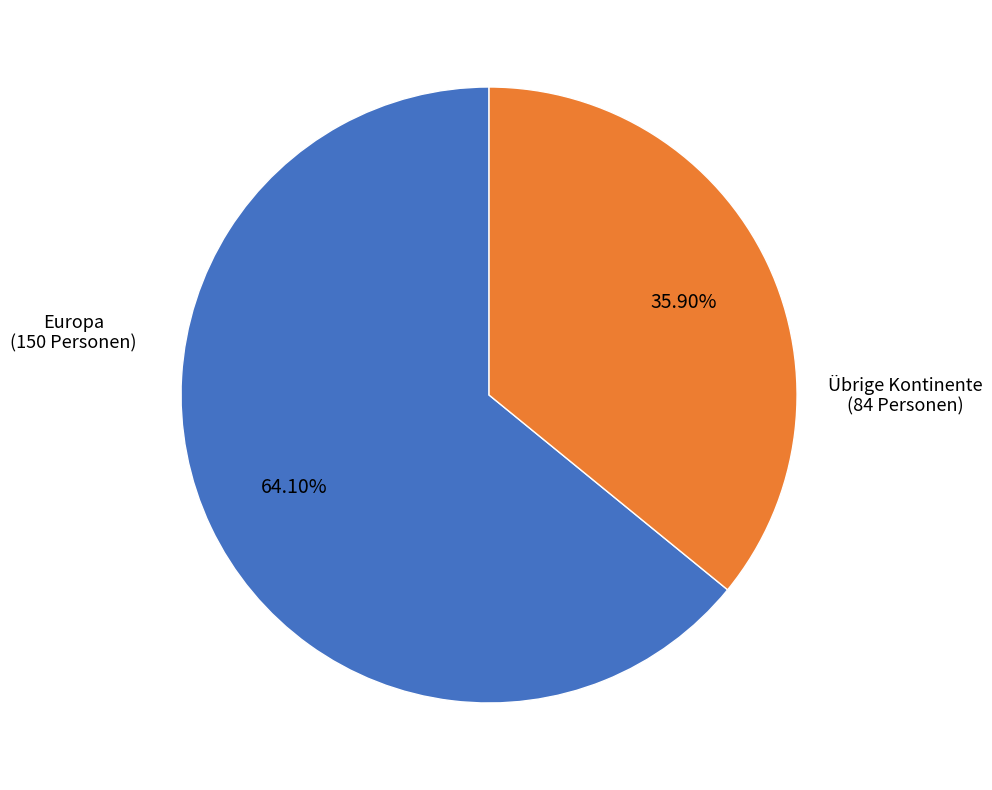

What is the ratio of the value at Übrige Kontinente to the value at Europa?

0.6